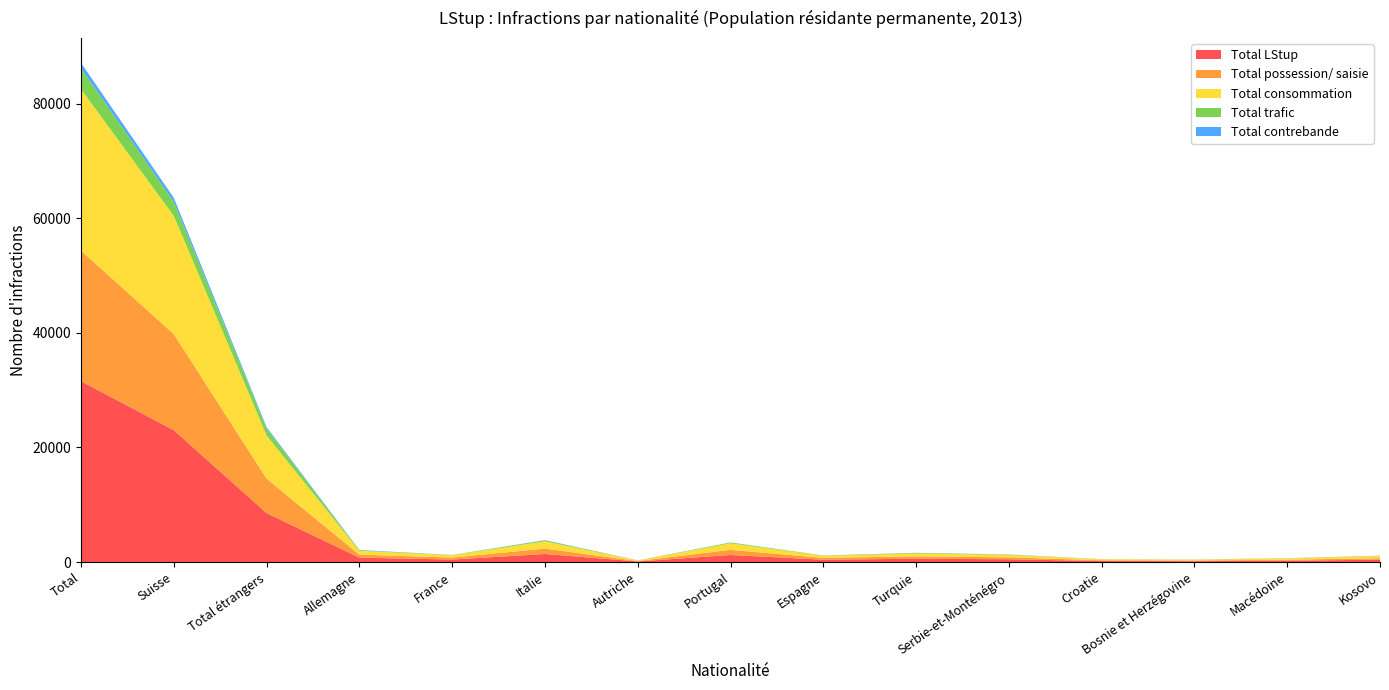

Reading left to right, transcribe all the data shown in this chart.

Total LStup: Total=31565	Suisse=23015	Total étrangers=8550	Allemagne=777	France=444	Italie=1412	Autriche=112	Portugal=1238	Espagne=418	Turquie=583	Serbie-et-Monténégro=493	Croatie=187	Bosnie et Herzégovine=161	Macédoine=251	Kosovo=411
Total possession/ saisie: Total=22781	Suisse=16776	Total étrangers=6005	Allemagne=521	France=341	Italie=940	Autriche=75	Portugal=899	Espagne=312	Turquie=417	Serbie-et-Monténégro=331	Croatie=125	Bosnie et Herzégovine=111	Macédoine=165	Kosovo=265
Total consommation: Total=28176	Suisse=20631	Total étrangers=7545	Allemagne=670	France=417	Italie=1269	Autriche=92	Portugal=1144	Espagne=364	Turquie=509	Serbie-et-Monténégro=435	Croatie=164	Bosnie et Herzégovine=143	Macédoine=225	Kosovo=366
Total trafic: Total=3649	Suisse=2439	Total étrangers=1210	Allemagne=89	France=40	Italie=182	Autriche=17	Portugal=137	Espagne=56	Turquie=98	Serbie-et-Monténégro=72	Croatie=30	Bosnie et Herzégovine=33	Macédoine=37	Kosovo=60
Total contrebande: Total=936	Suisse=703	Total étrangers=233	Allemagne=59	France=9	Italie=35	Autriche=8	Portugal=12	Espagne=6	Turquie=14	Serbie-et-Monténégro=6	Croatie=4	Bosnie et Herzégovine=4	Macédoine=5	Kosovo=11